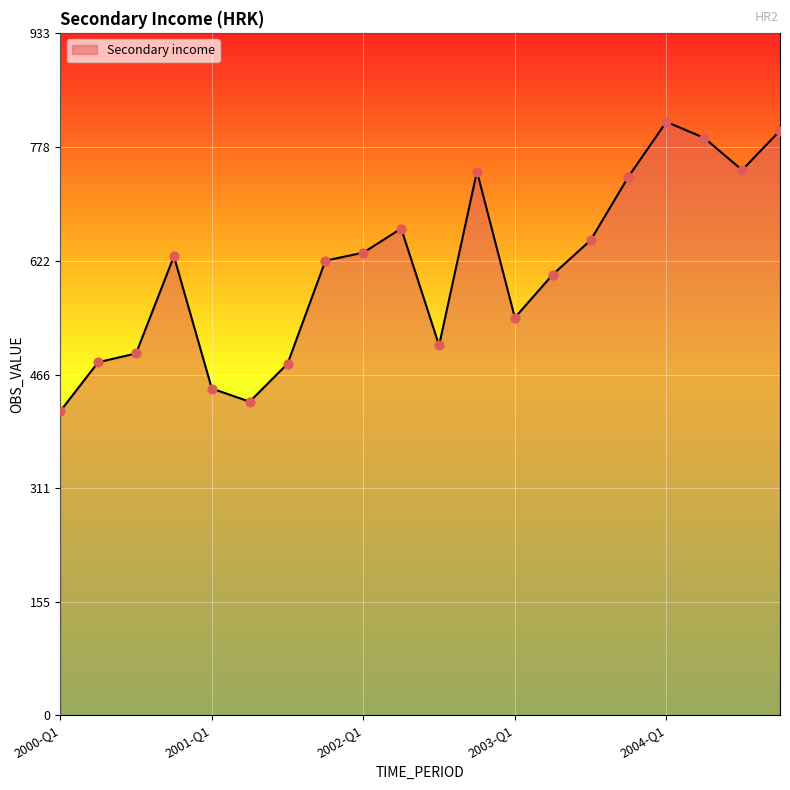

What is the maximum value shown in the chart?

812